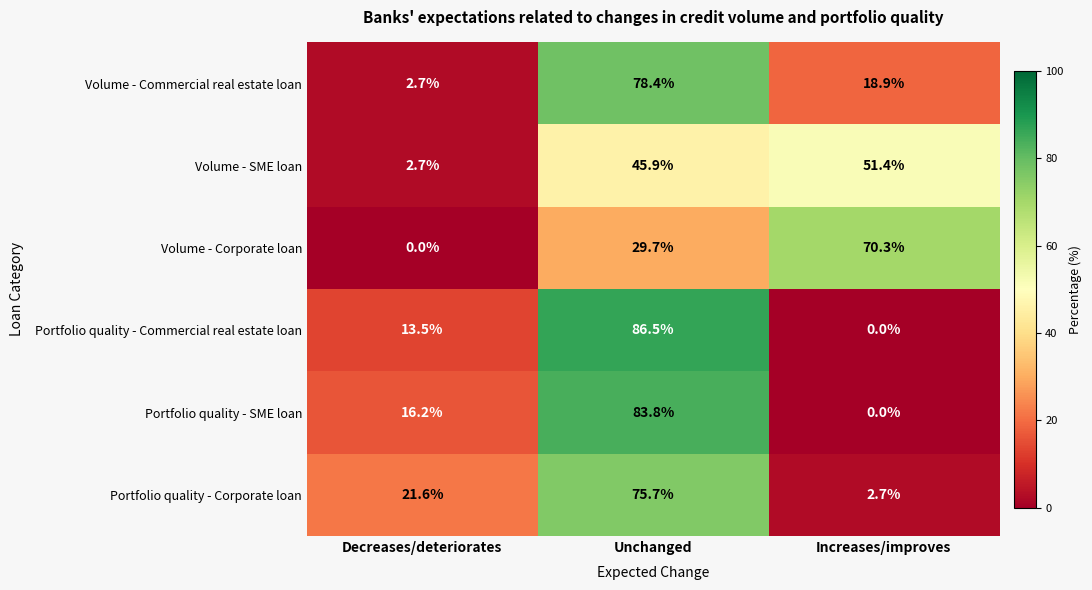

What is the average value of the Volume - SME loan series?

33.3